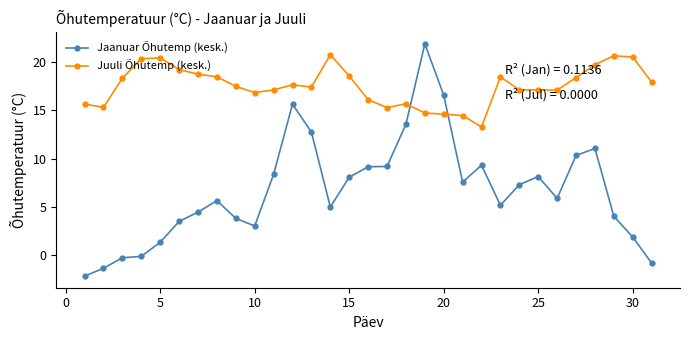

What is the greatest value displayed?

21.9